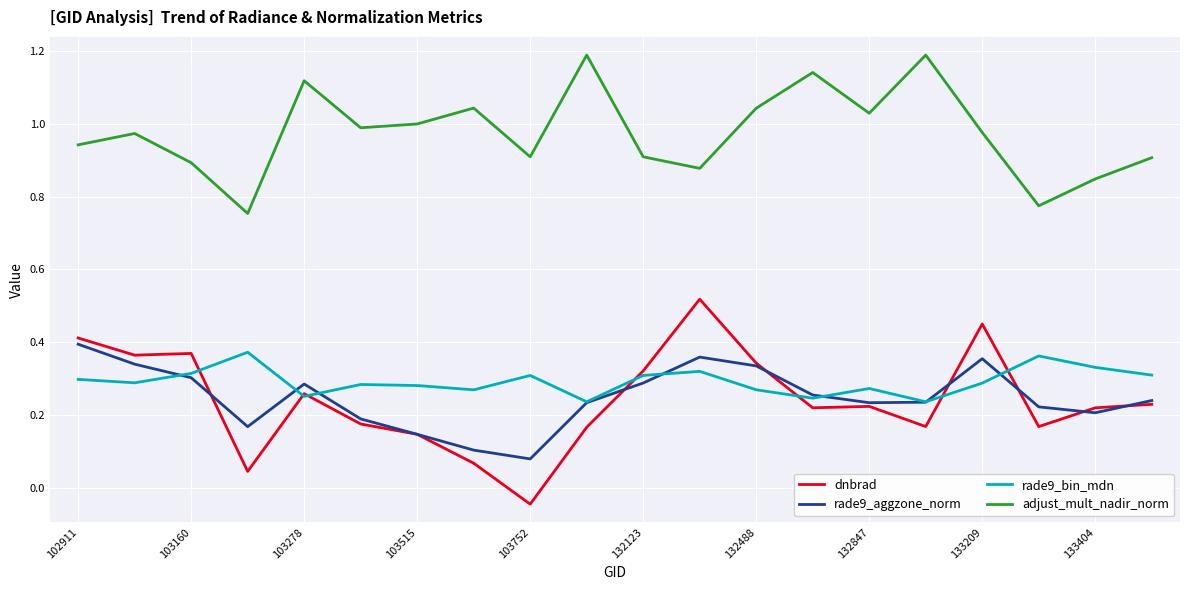

Which series has the largest range (max minus min)?

dnbrad